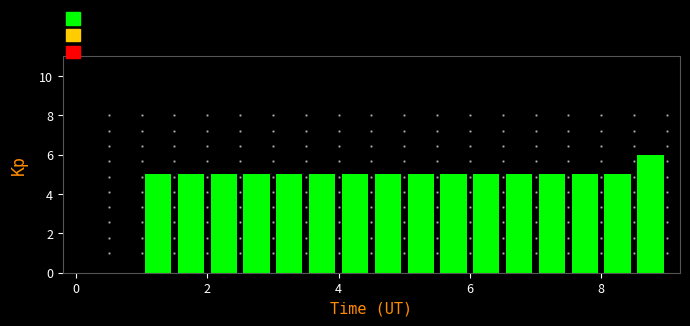

Around what value on the x-axis is the tallest bar? Give the approximate position of its centre, as read against the axis.

8.8